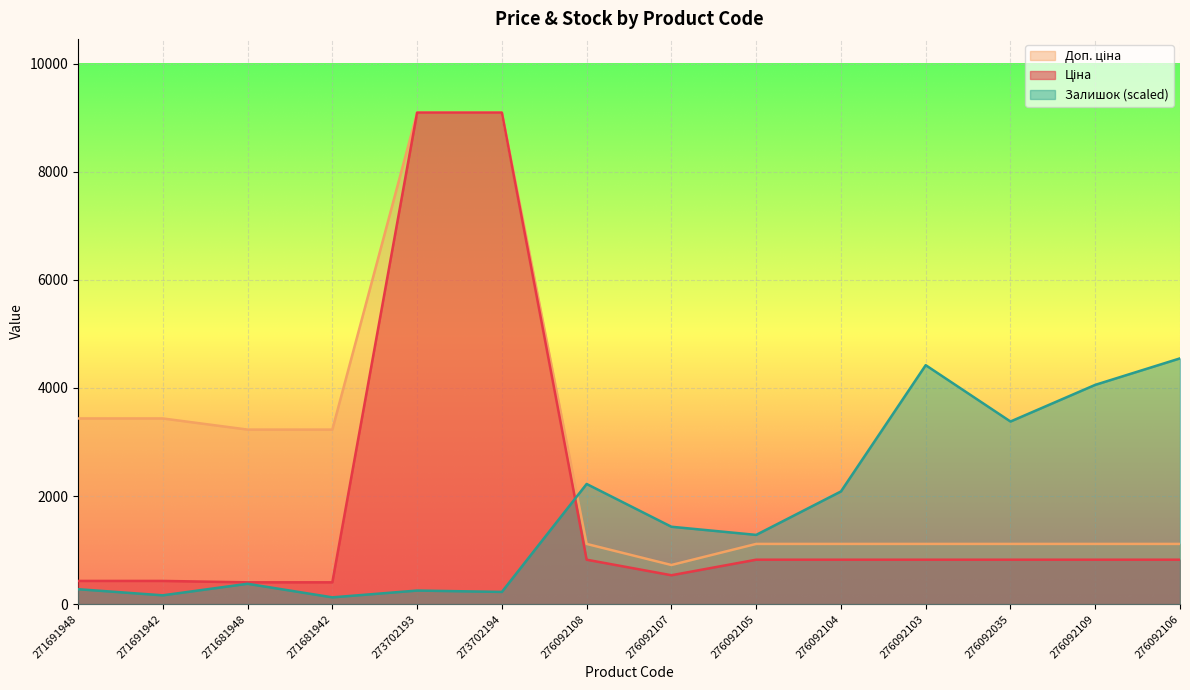

How many interior local valleys does the Доп. ціна series have?

1